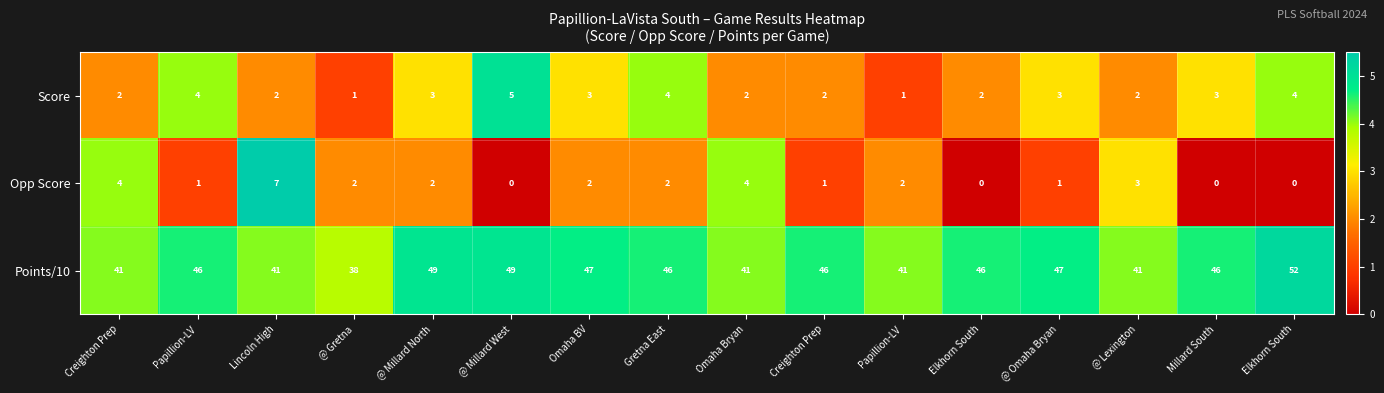

What is the total value across all series at Omaha Bryan?

47